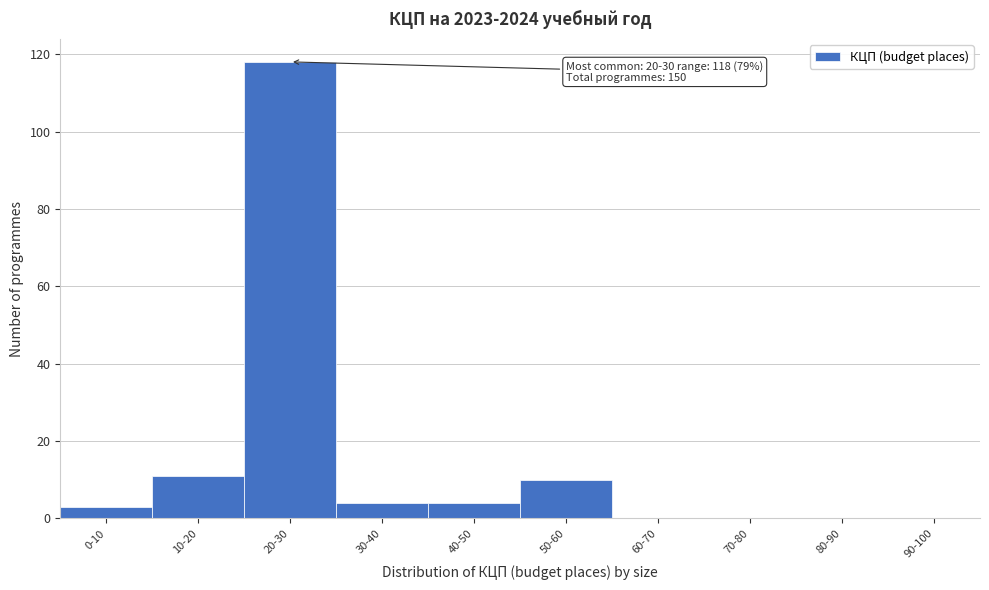

Reading left to right, transcribe all the data shown in this chart.

0-10=3	10-20=11	20-30=118	30-40=4	40-50=4	50-60=10	60-70=0	70-80=0	80-90=0	90-100=0